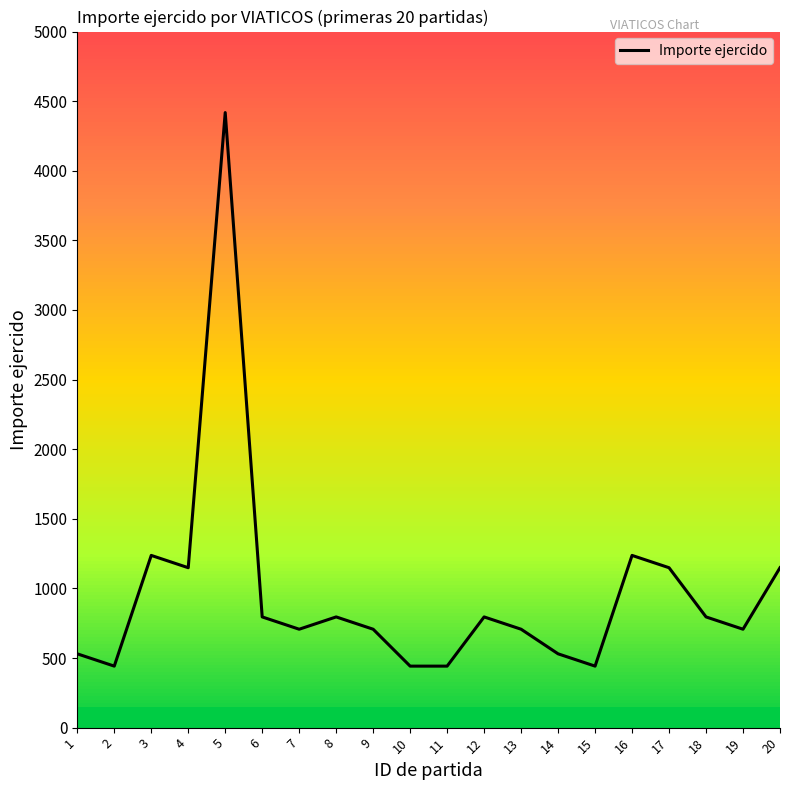

Does the chart have visible grid lines?

No